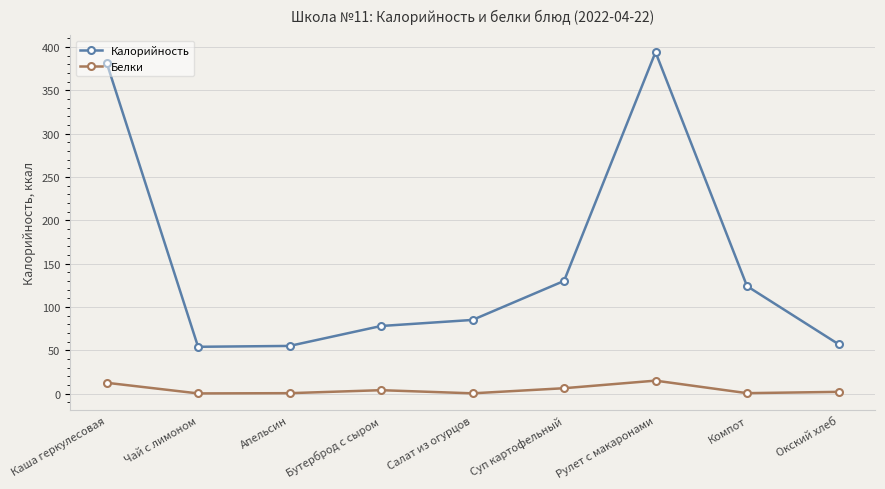

At which category does the chart reach its peak across all series?

Рулет с макаронами